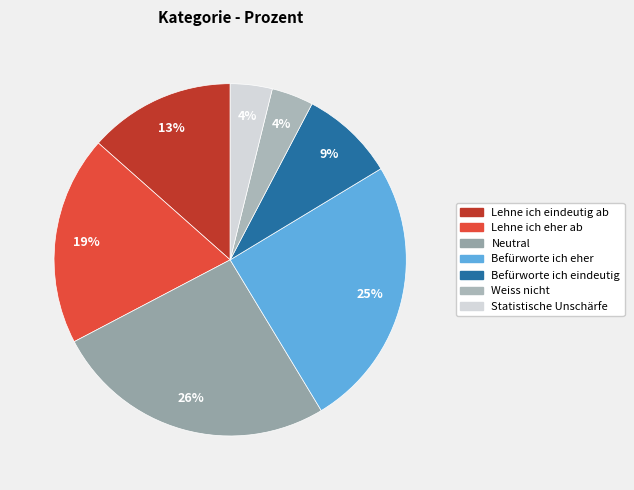

True or false: Befürworte ich eindeutig accounts for 19% of the total.

False